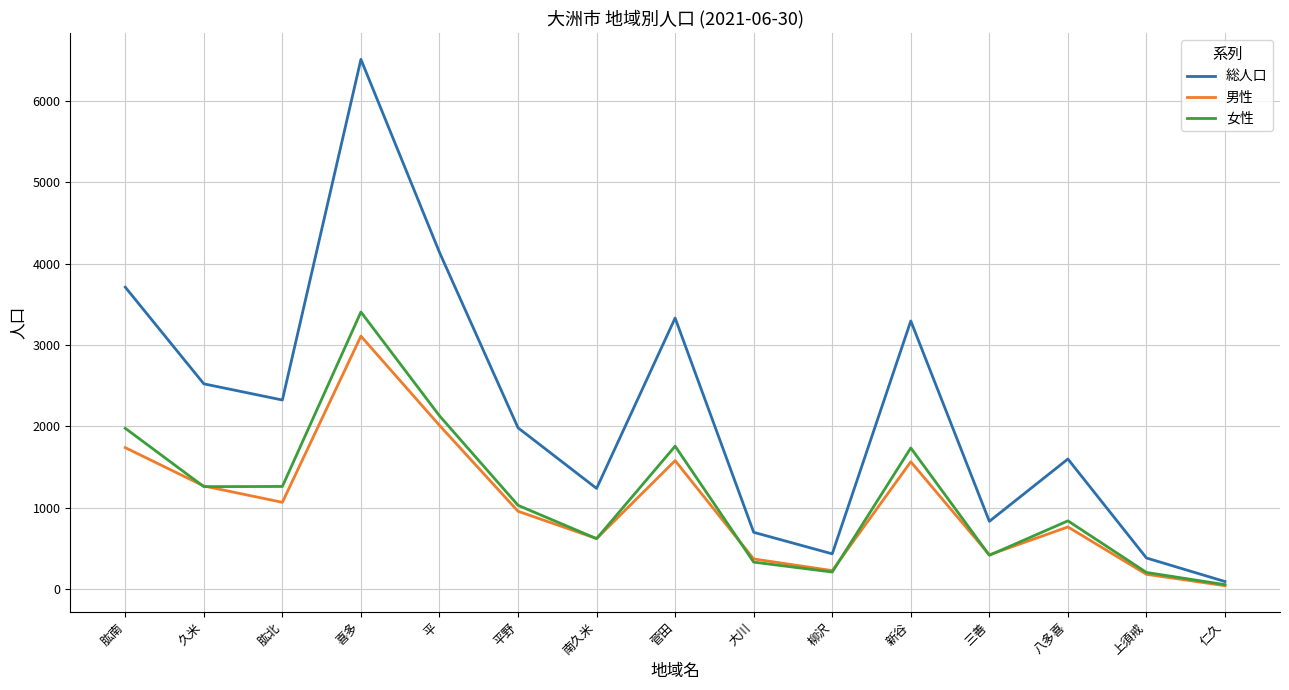

Which series has the largest range (max minus min)?

総人口